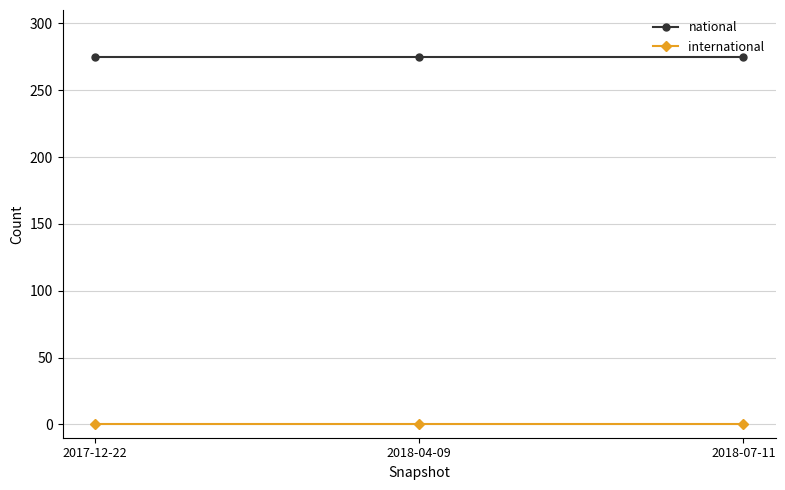

What is the value of the national point at the 3rd from the left?

275